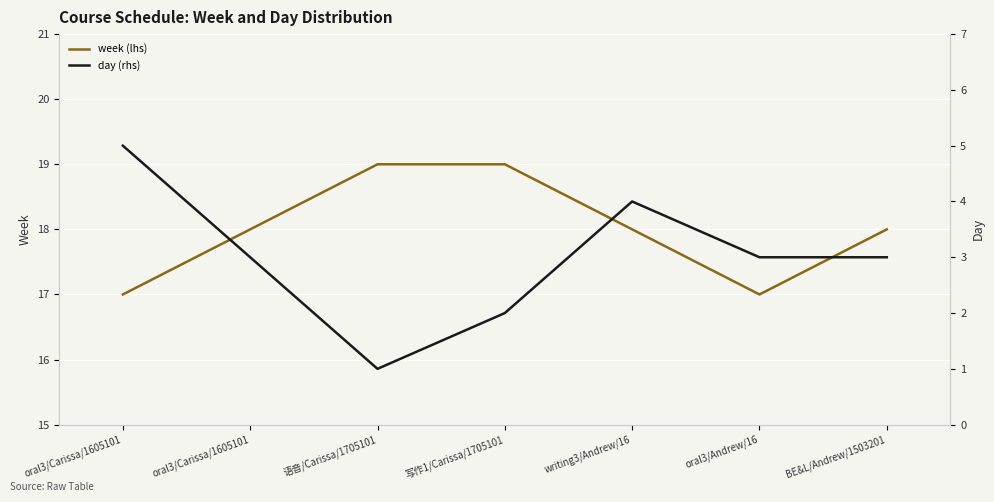

Rank the series at 语音/Carissa/1705101 from highest to lowest value.

week (lhs), day (rhs)